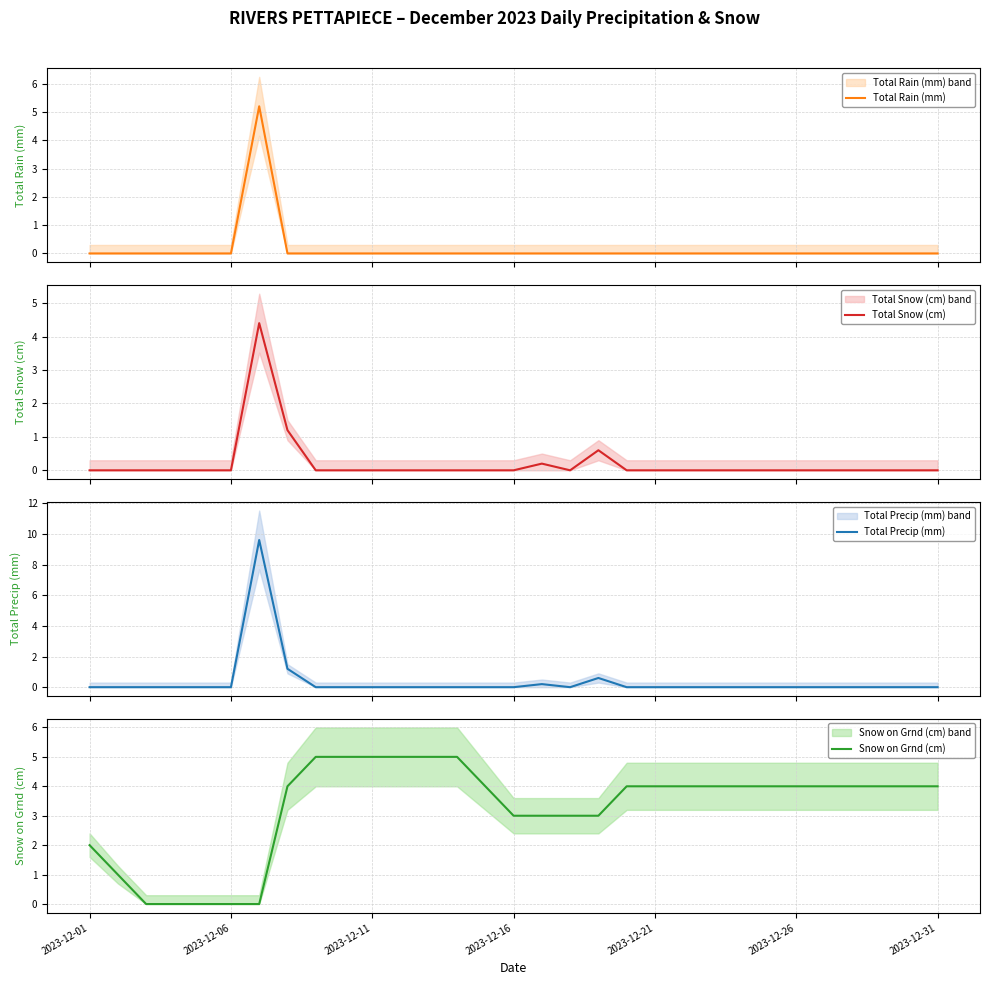

True or false: Total Precip (mm) and Total Rain (mm) intersect in this chart.

False